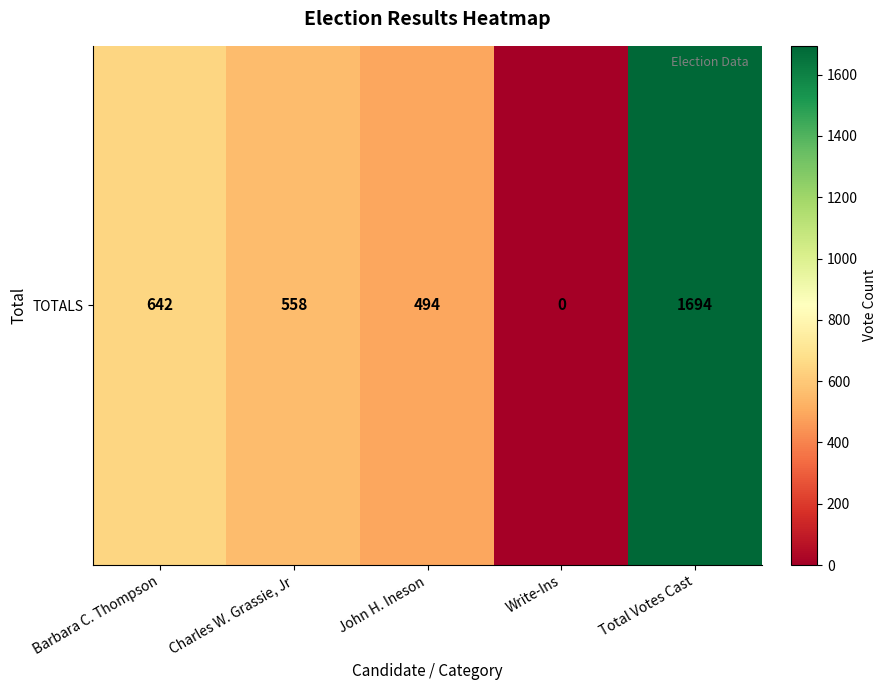

The value at Write-Ins is 0. True or false?

True